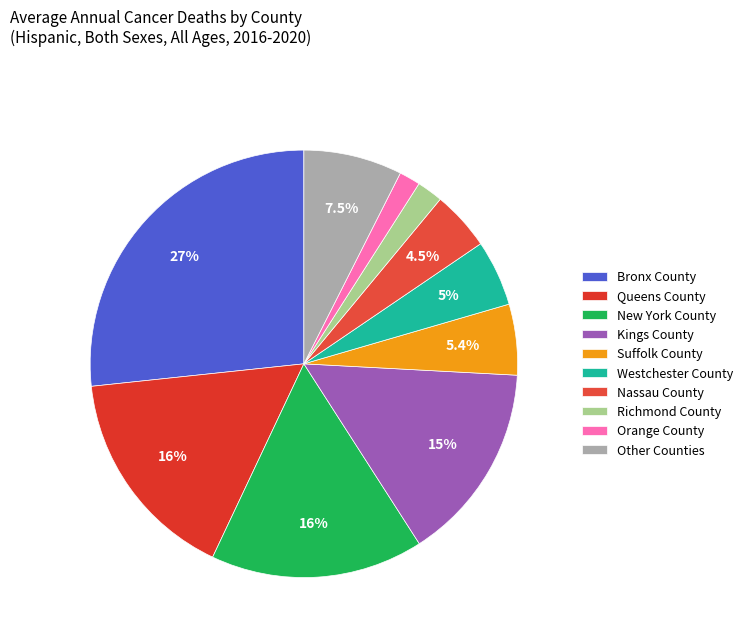

Does Suffolk County represent more than half of the total?

No